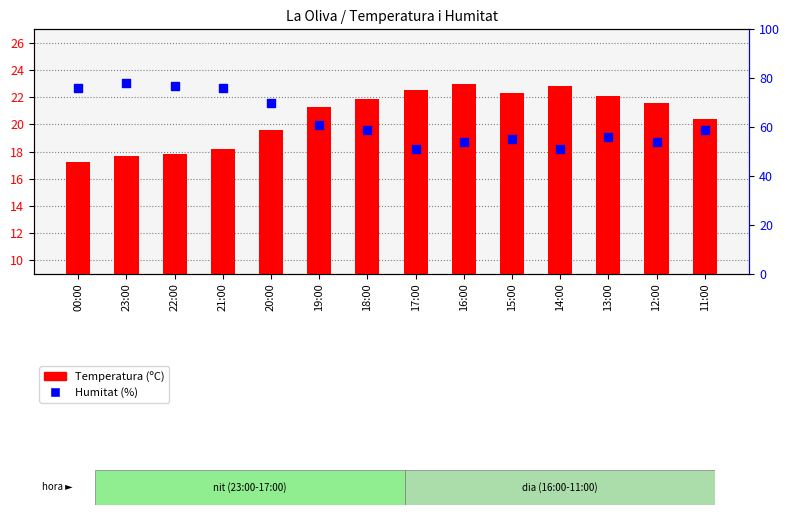

Which series has the widest spread of Y values?

Humitat (%)